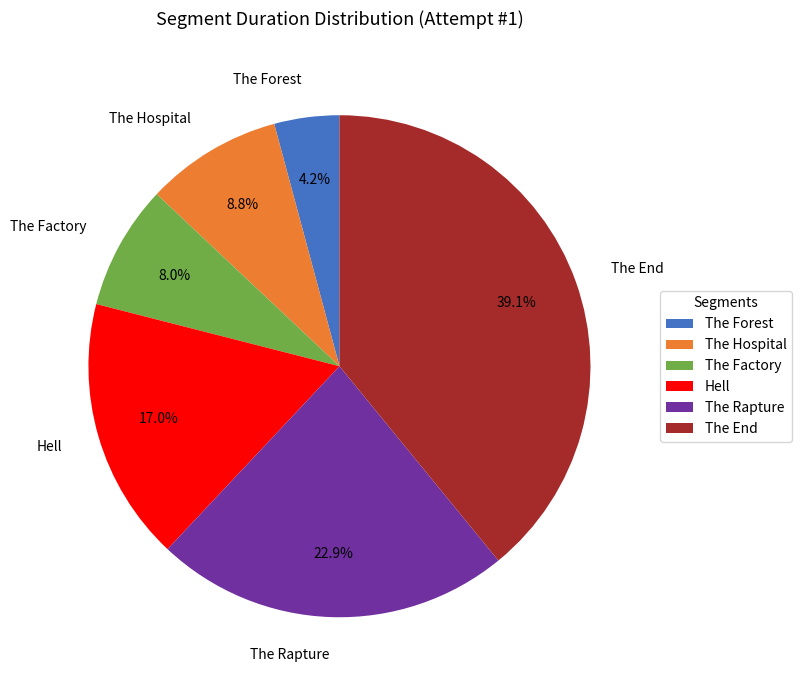

How much of the chart is everything except The End?

60.9%